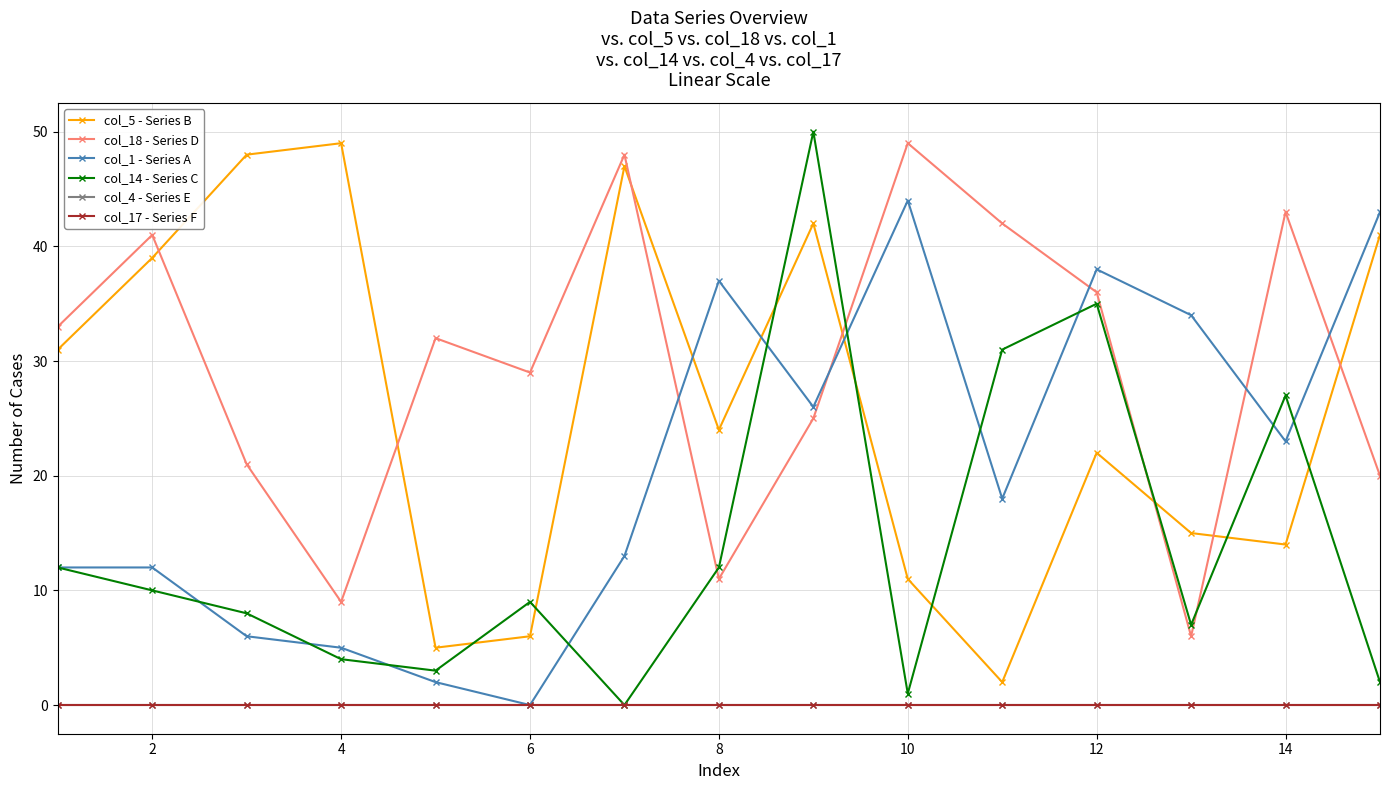

Does the chart have visible grid lines?

Yes